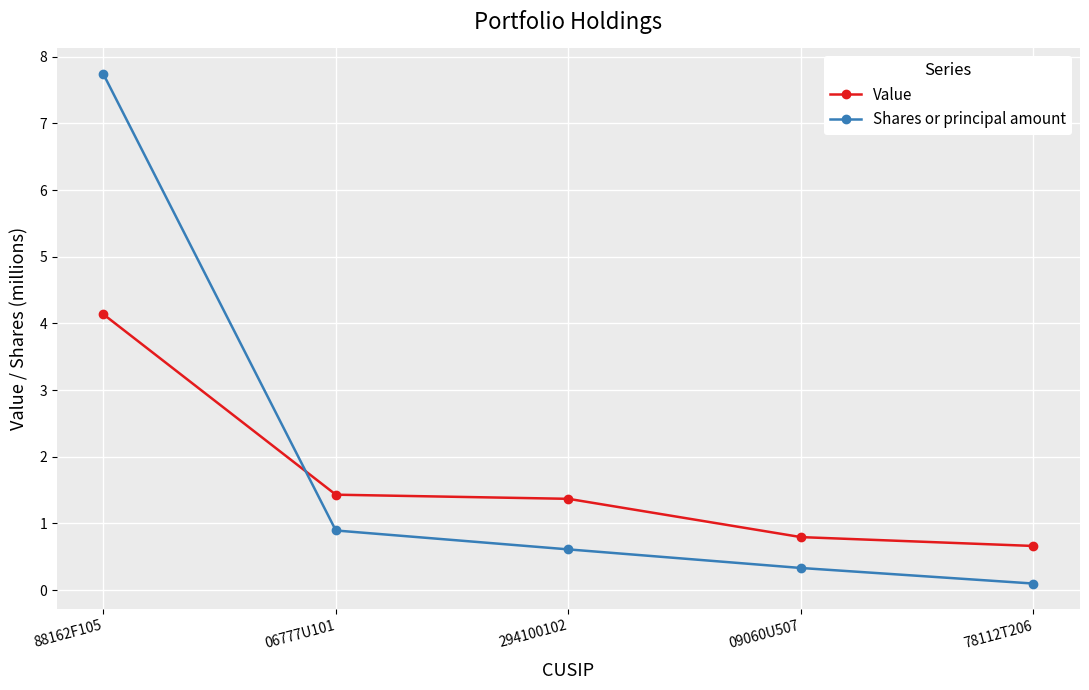

What is the total value across all series at 294100102?

2.0